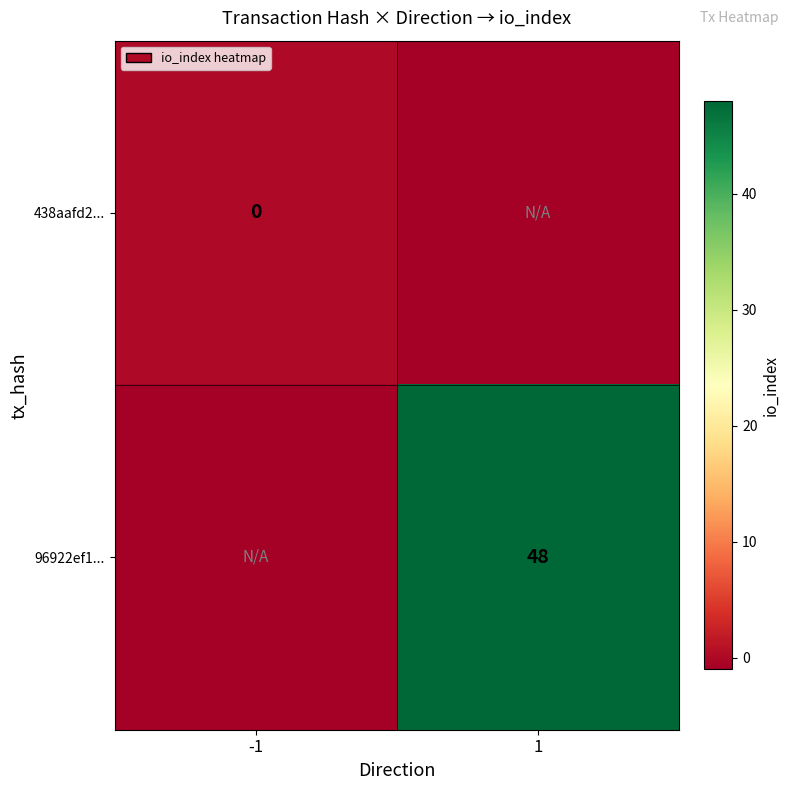

Is it true that 96922ef1... equals 80 at 1?

False